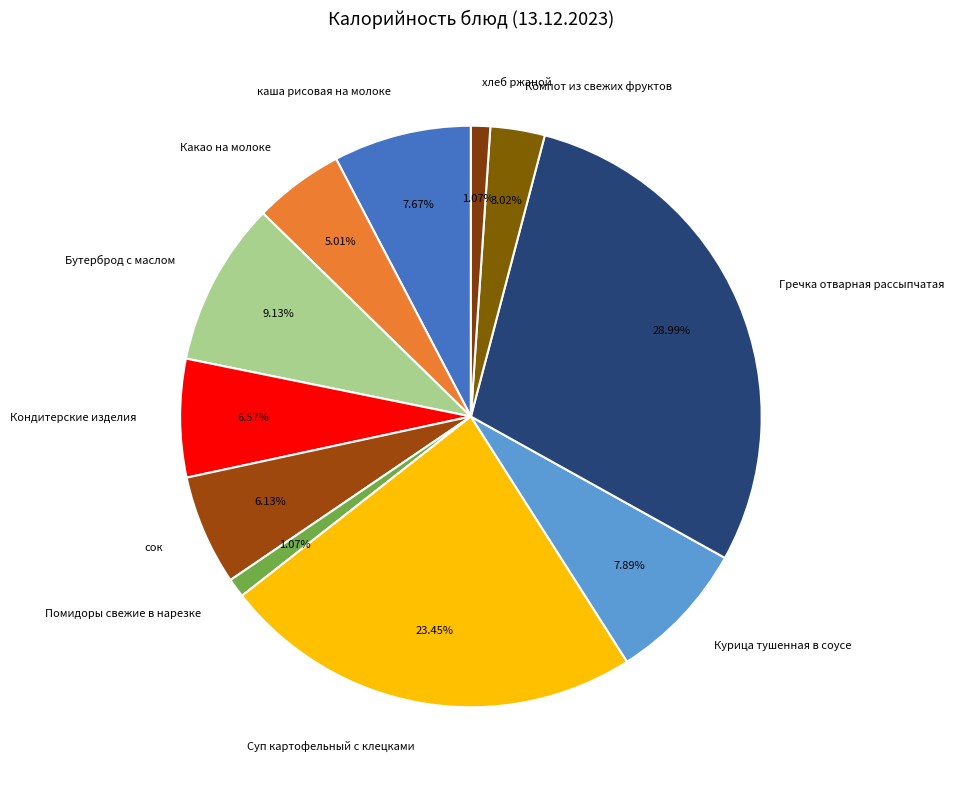

How many segments does this pie chart have?

11